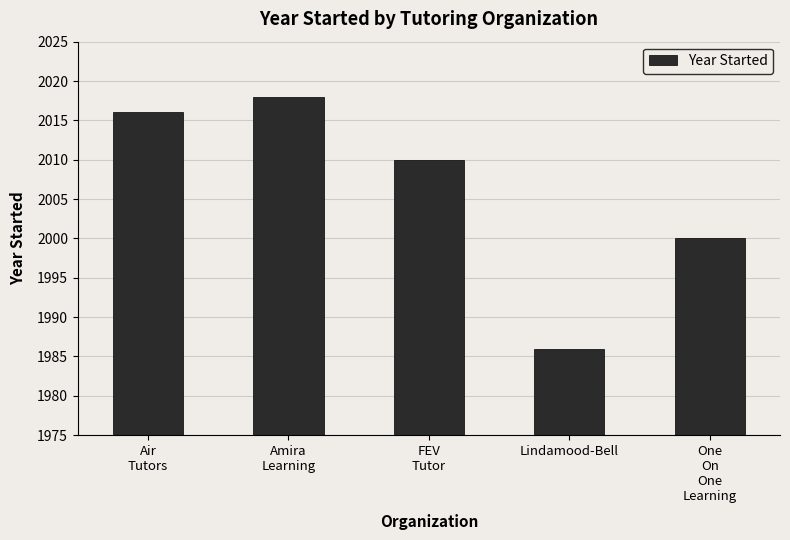

What is the label of the 2nd bar from the right?

Lindamood-Bell